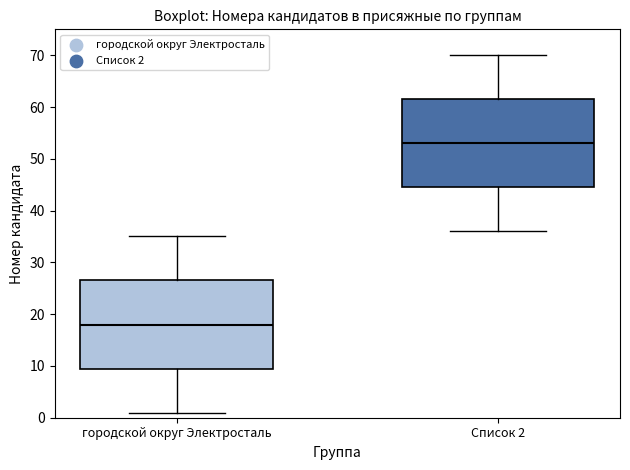

Reading left to right, read every box against the y-axis: the position of its median line, the range the box covers, and the ends of its whiskers. The values are not printed on the chart, so give them approximately, as read against the axis.

городской округ Электросталь: median 18, box 10 to 27, whiskers 1 to 35
Список 2: median 53, box 45 to 62, whiskers 36 to 70